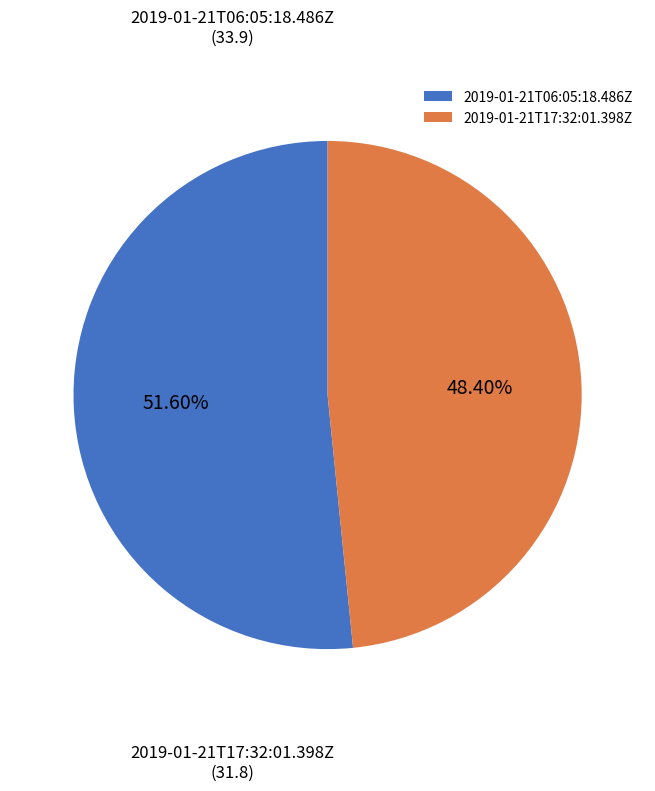

To the nearest percent, what is the average slice percentage?

50%